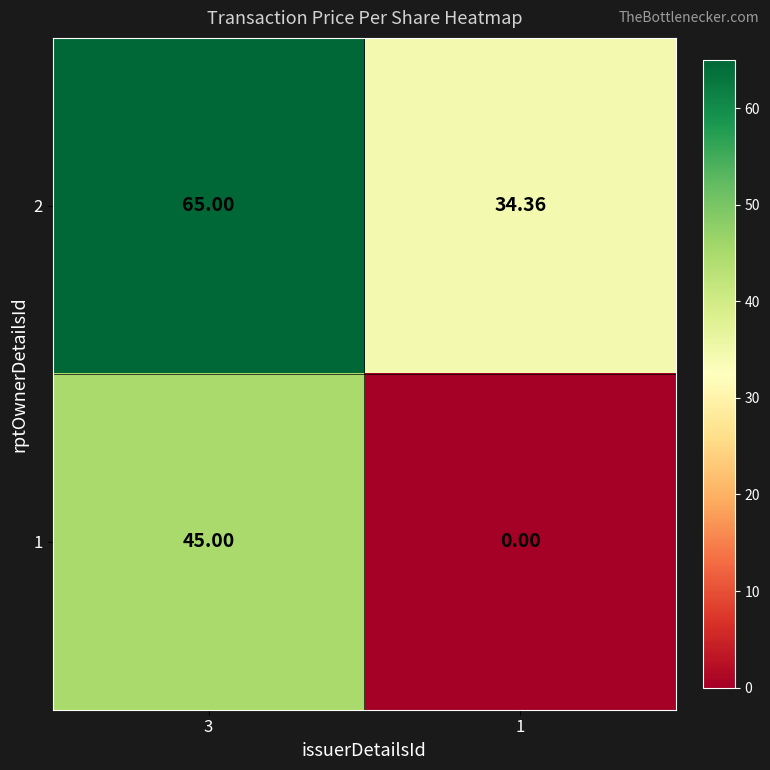

Is the value of 2 at 3 greater than the value of 1 at 1?

Yes